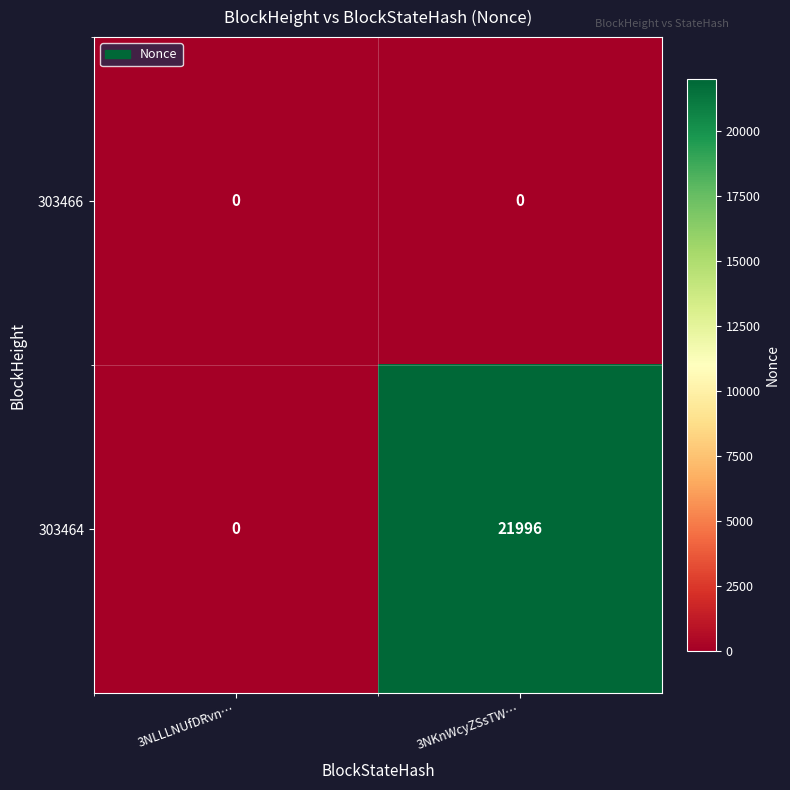

Reading left to right, what are all the values shown in this chart?

303466: 0	0
303464: 0	21996